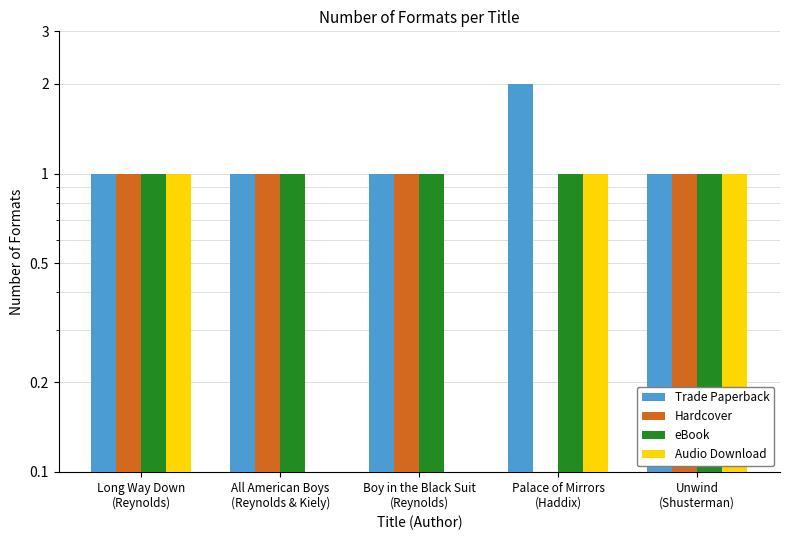

What are all the series names shown in the legend?

Trade Paperback, Hardcover, eBook, Audio Download